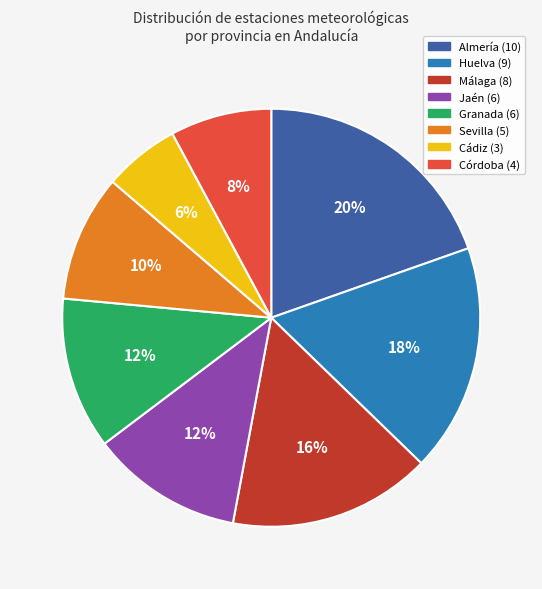

Is there a majority slice in this chart?

No